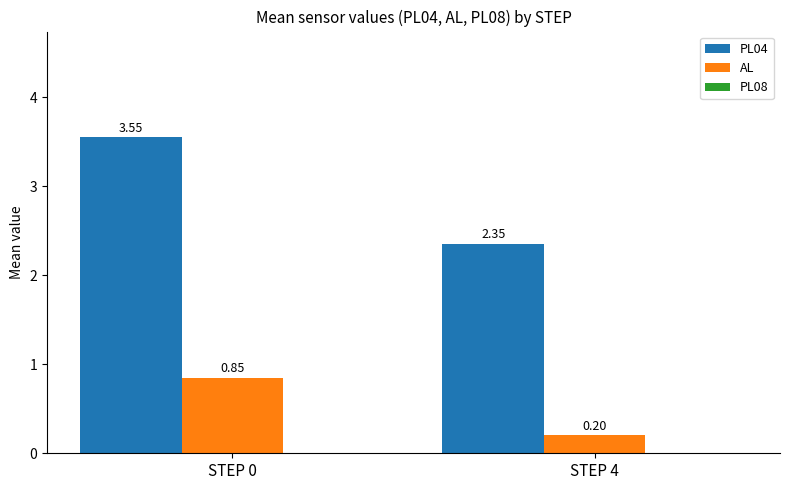

Which series changed the most between STEP 0 and STEP 4?

PL04